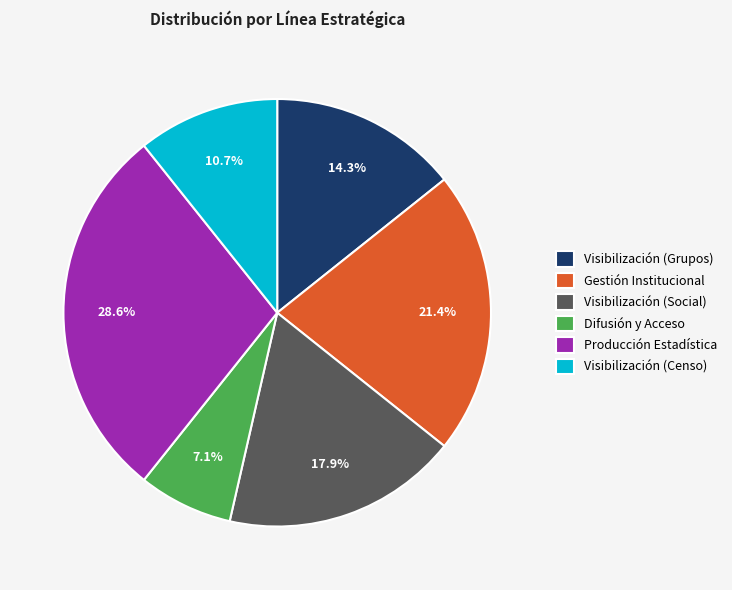

Is there a majority slice in this chart?

No